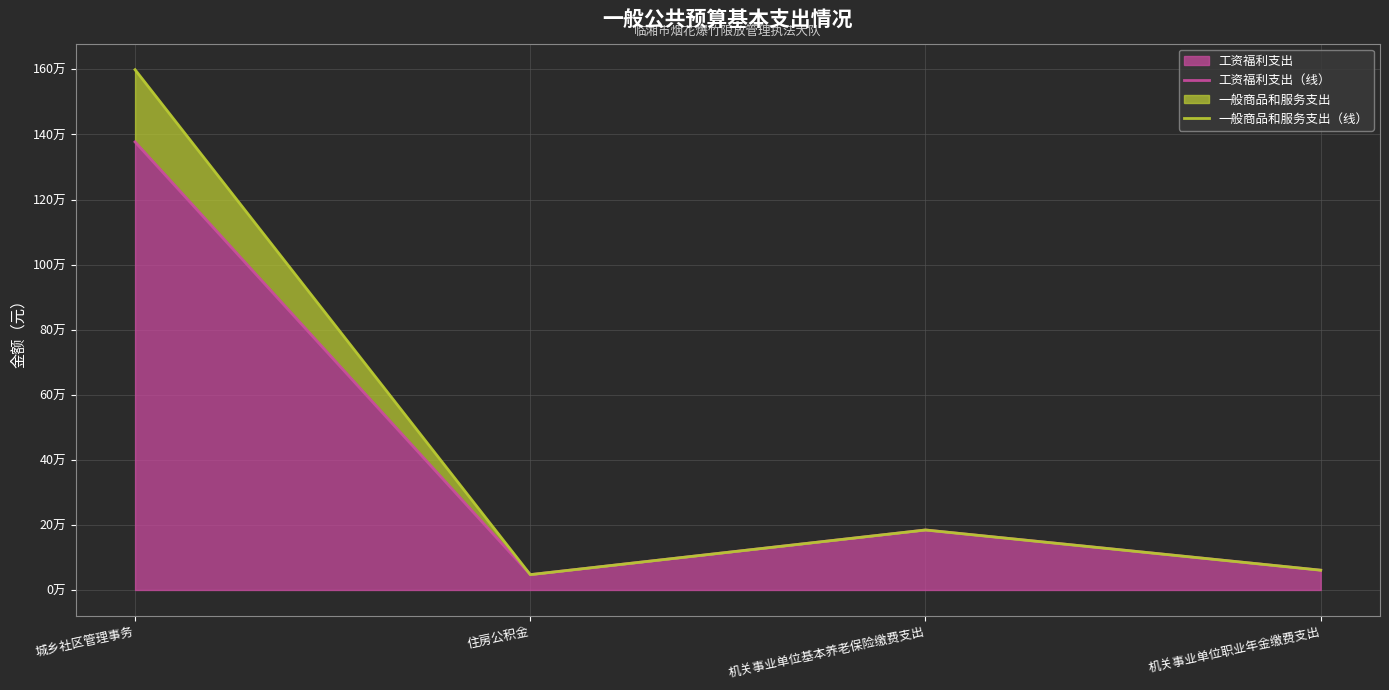

What is the sum of all 一般商品和服务支出（线） values?

1891253.8